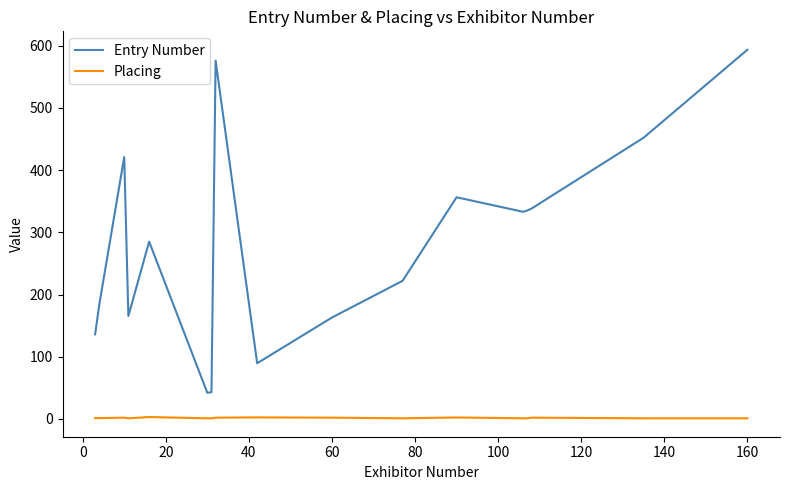

Which series has the widest spread of values?

Entry Number